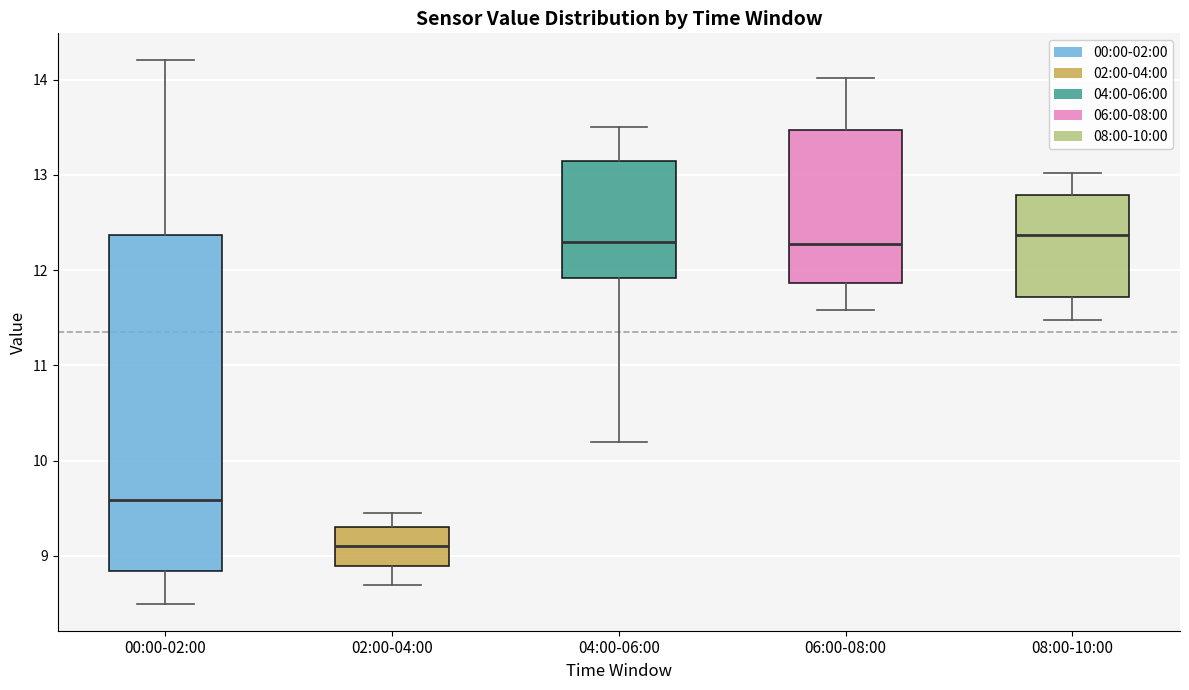

Reading left to right, transcribe this box plot: for each box, give where its median line is, the range the box spans, and where its two whiskers end, as read against the y-axis. The values are not printed on the chart, so give them approximately, as read against the axis.

00:00-02:00: median 9.6, box 8.8 to 12.4, whiskers 8.5 to 14.2
02:00-04:00: median 9.1, box 8.9 to 9.3, whiskers 8.7 to 9.5
04:00-06:00: median 12.3, box 11.9 to 13.2, whiskers 10.2 to 13.5
06:00-08:00: median 12.3, box 11.9 to 13.5, whiskers 11.6 to 14.0
08:00-10:00: median 12.4, box 11.7 to 12.8, whiskers 11.5 to 13.0